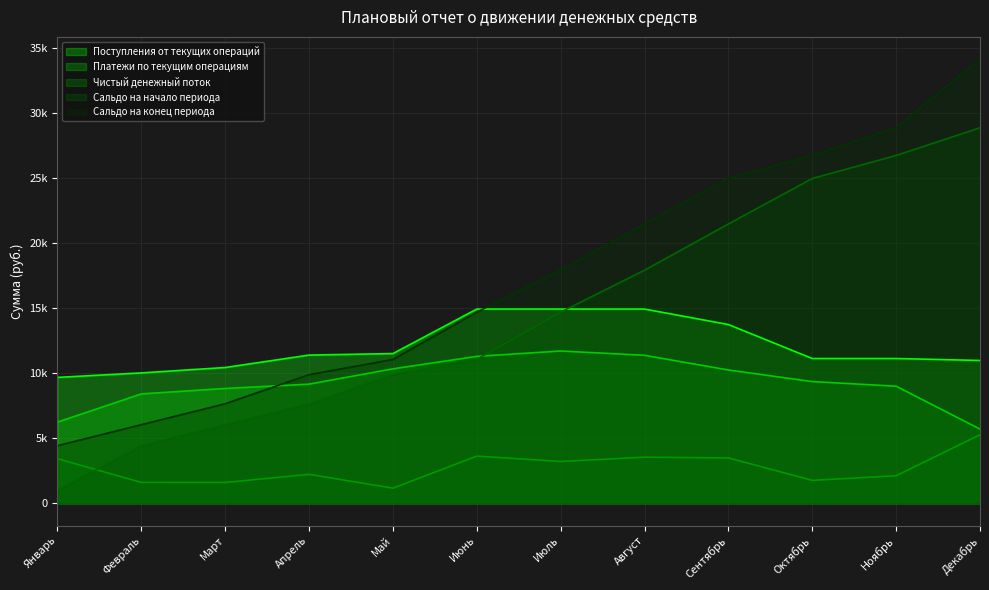

Where does the Чистый денежный поток series first go above 3222?

Январь